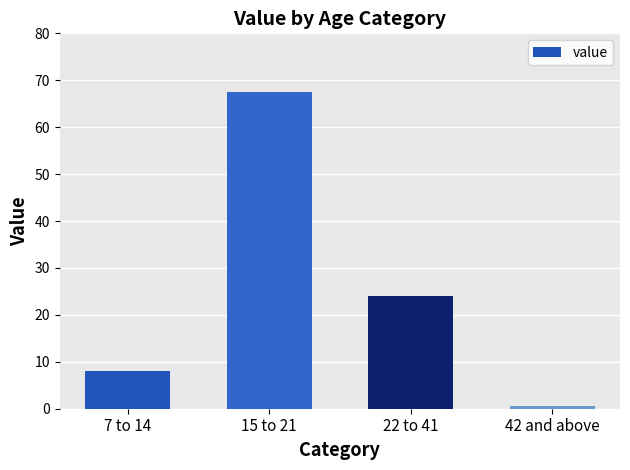

What is the difference between the values at 15 to 21 and 7 to 14?

59.4